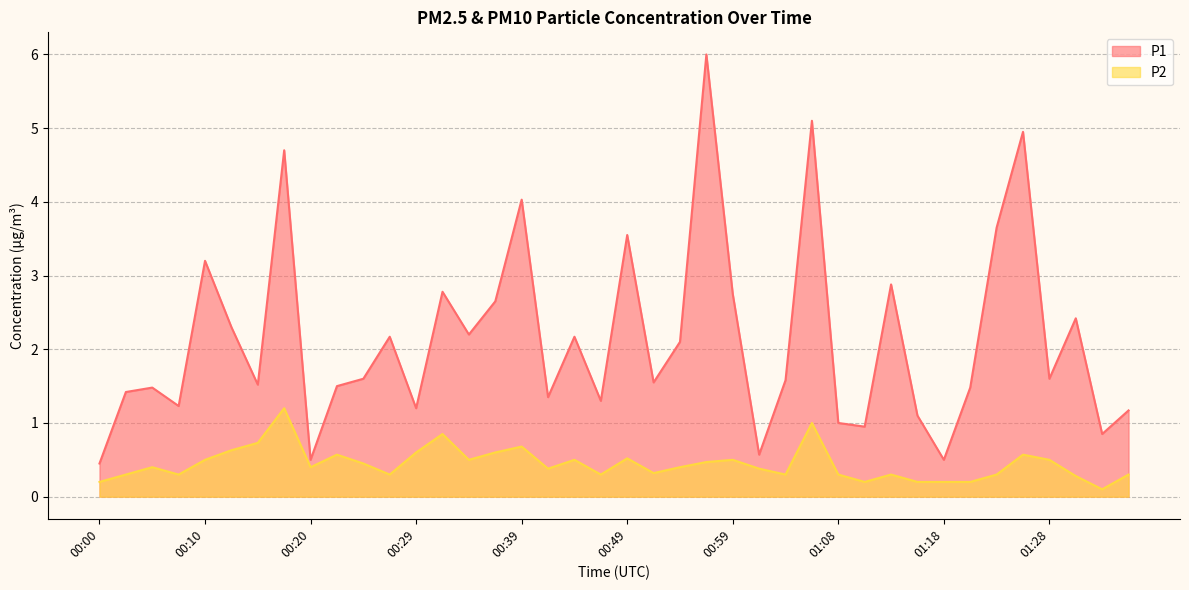

At which category does P2 reach its first local peak?

00:05